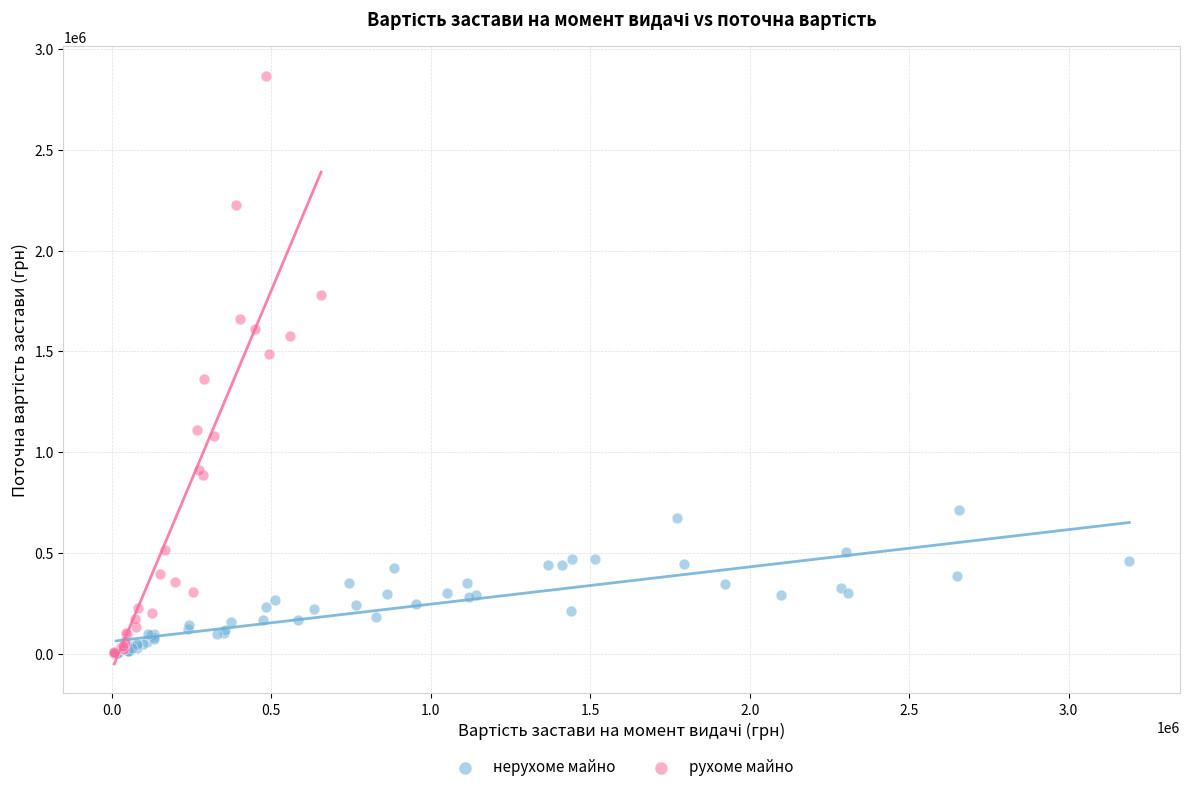

Which series reaches the maximum Y coordinate?

рухоме майно